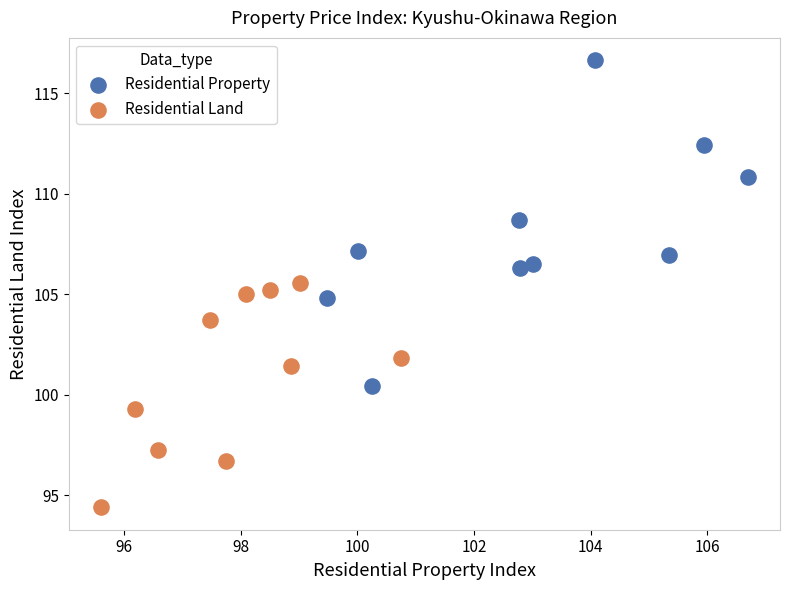

Which series reaches the maximum Y coordinate?

Residential Property